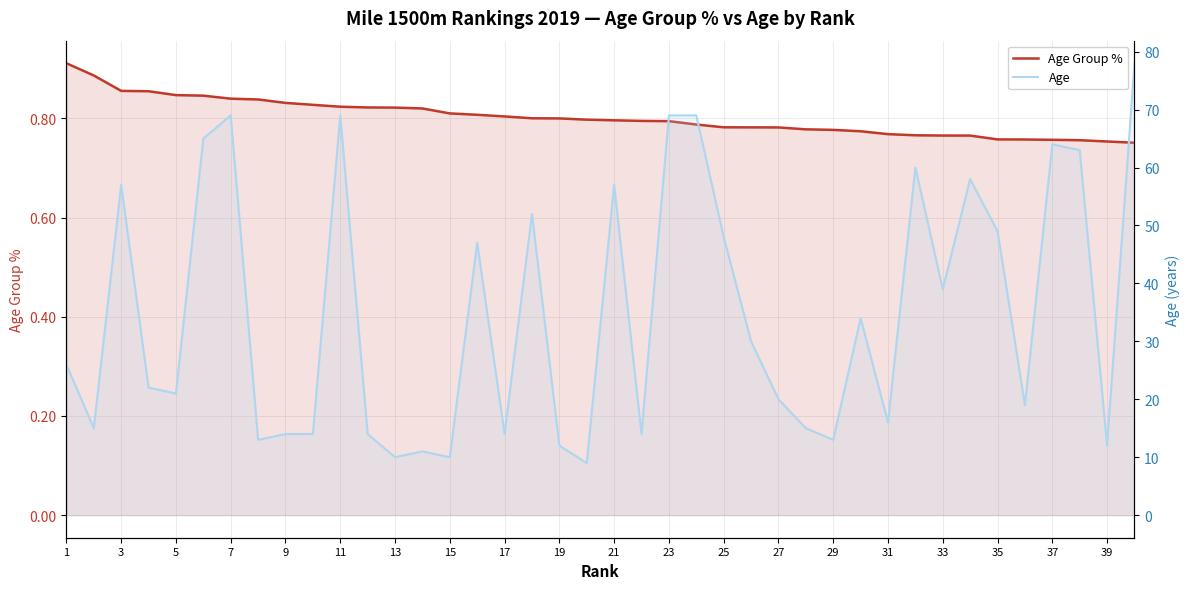

What are all the series names shown in the legend?

Age Group %, Age